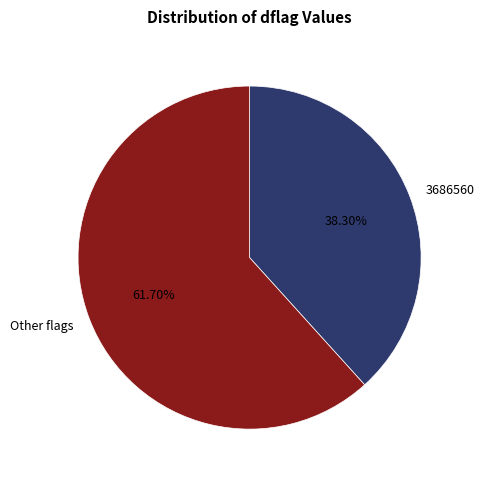

Which has a higher value, 3686560 or Other flags?

Other flags